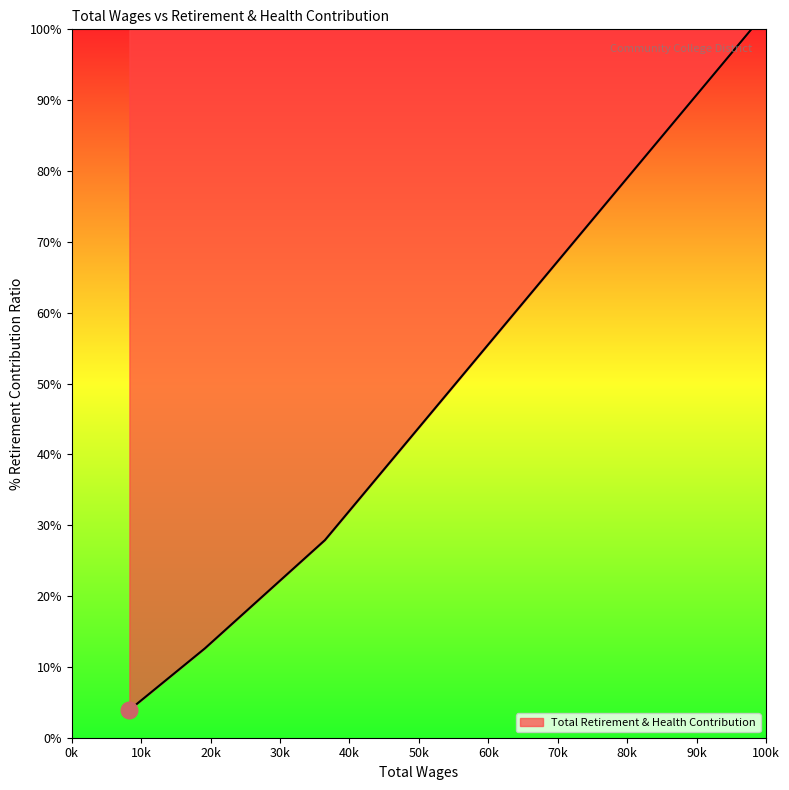

At which label is the value closest to 51?

61984.0